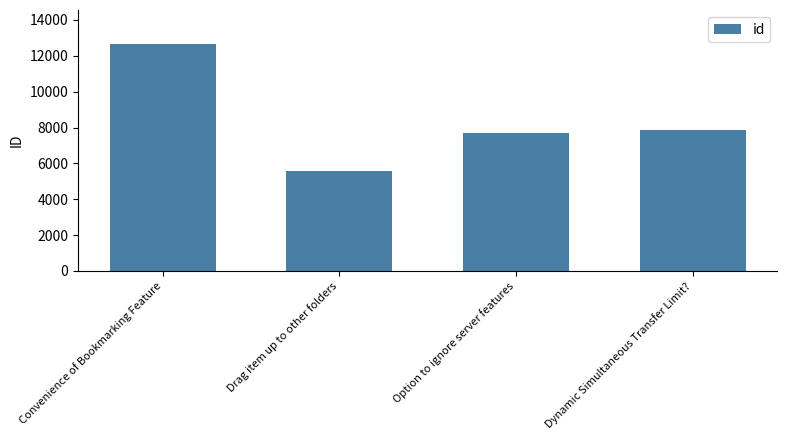

Is it true that the value at Convenience of Bookmarking Feature is 7572?

False